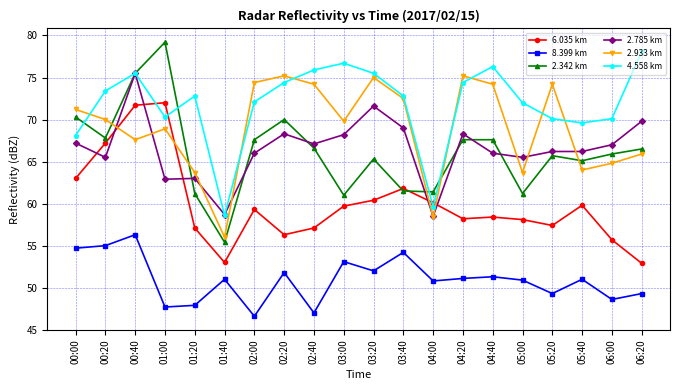

What is the label of the 19th point from the left?

06:00